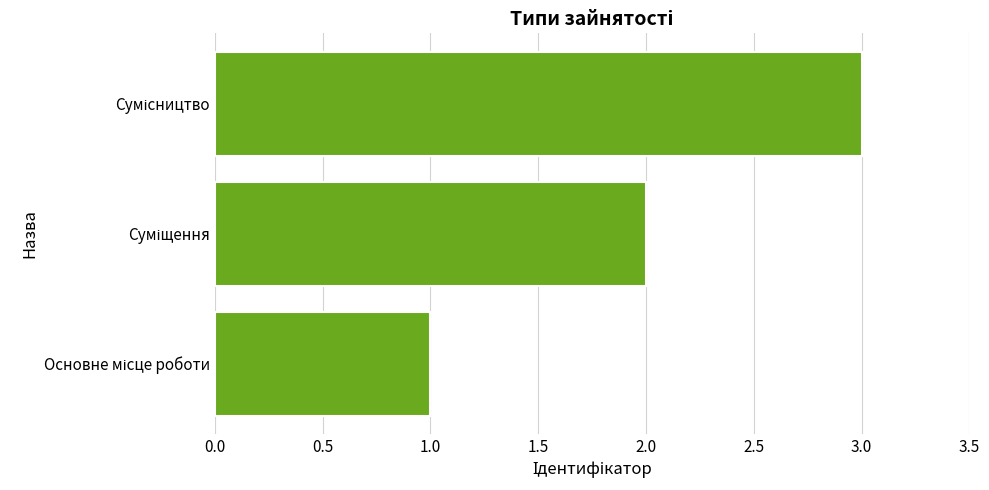

What is the maximum value shown in the chart?

3